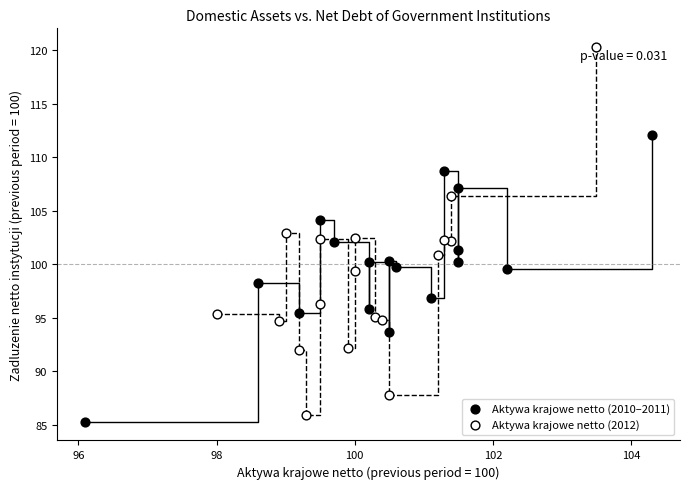

Which series has the largest Y range (max minus min)?

Aktywa krajowe netto (2012)